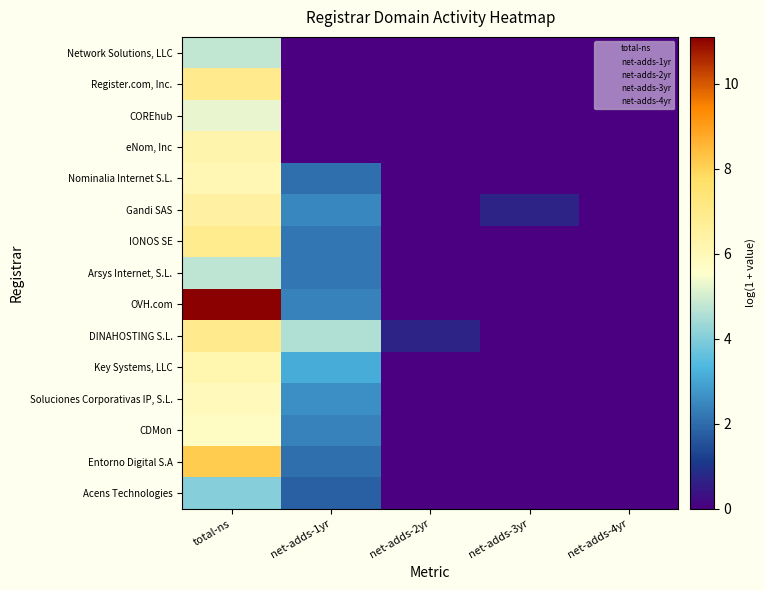

What is the spread (max minus min) of values at net-adds-3yr?

0.7